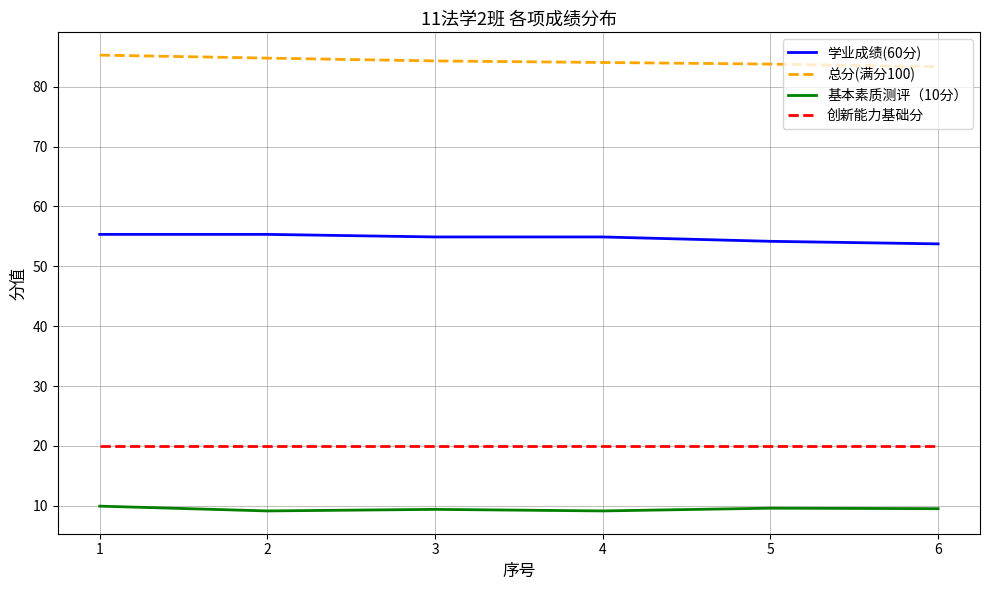

What is the sum of the 创新能力基础分 values at 1 and 4?

40.0